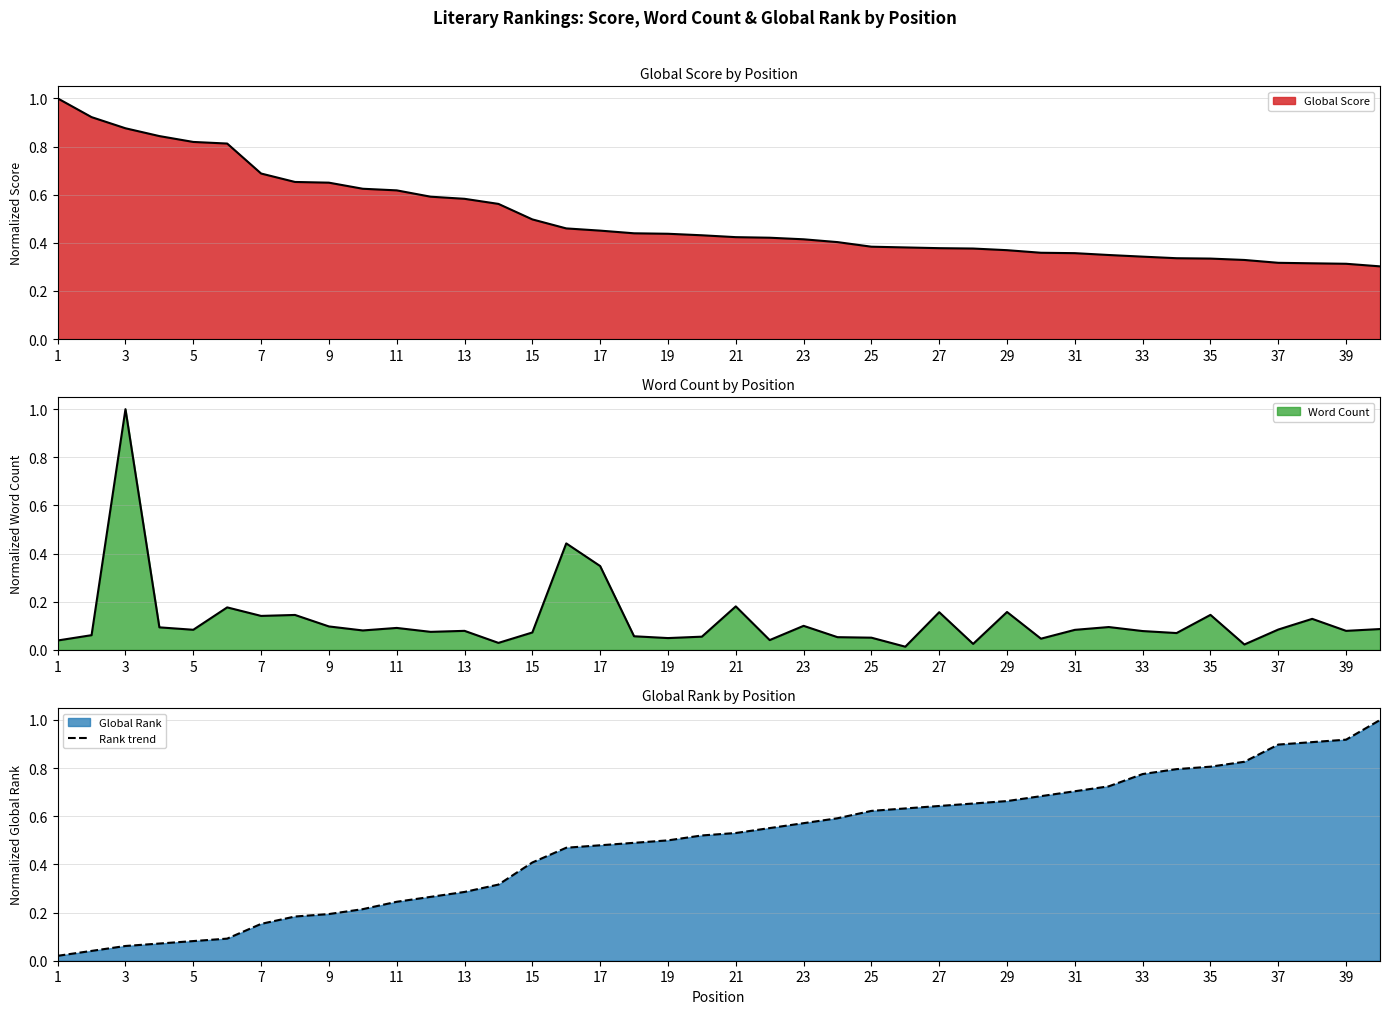

What is the change in value from 25 to 33?

+0.2